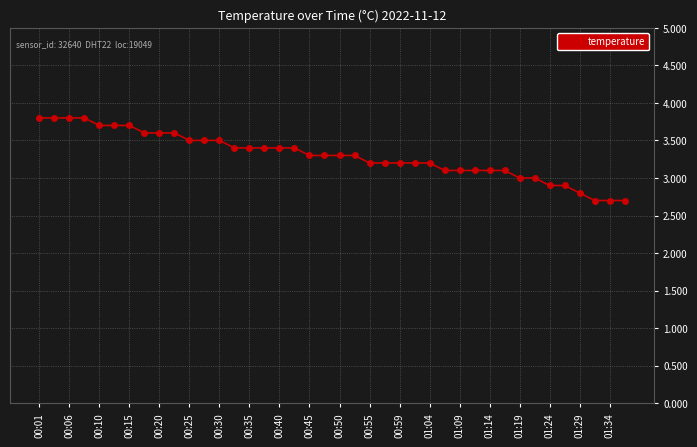

What is the value of the 16th point from the left?

3.4